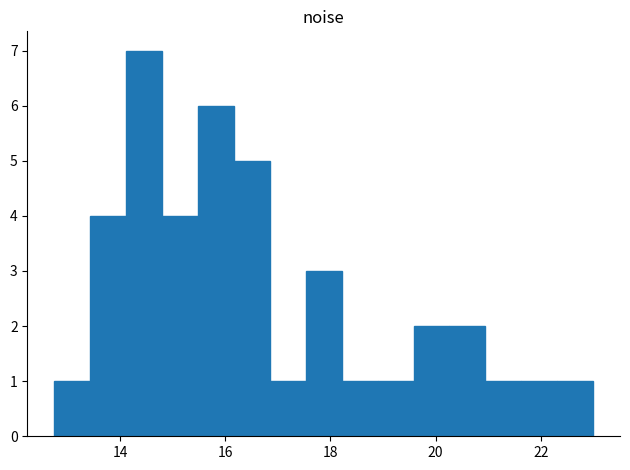

Read against the x-axis, roughly where is the centre of the tallest bar?

14.4